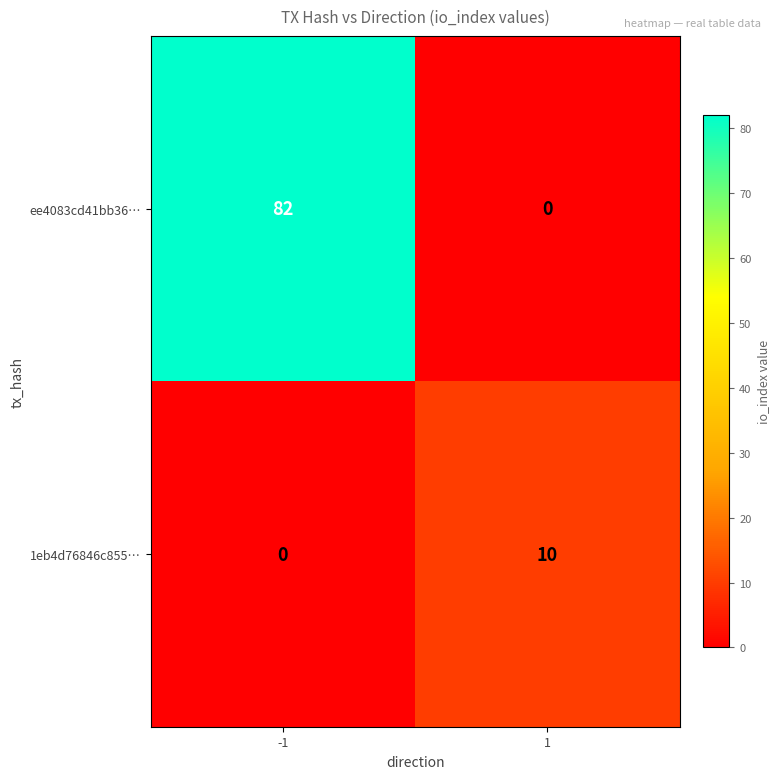

True or false: 1eb4d76846c855… has a value of 2 at 1.

False